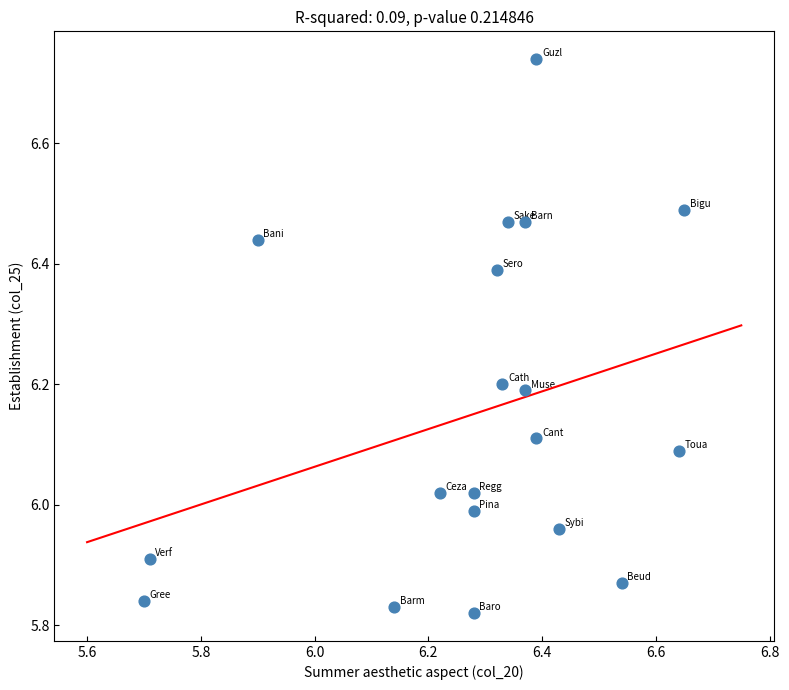

What is the range of Y values (max minus min)?

0.9